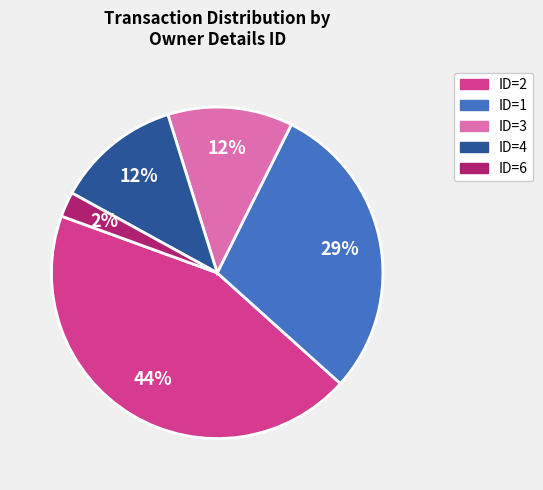

Does any single category account for the majority?

No